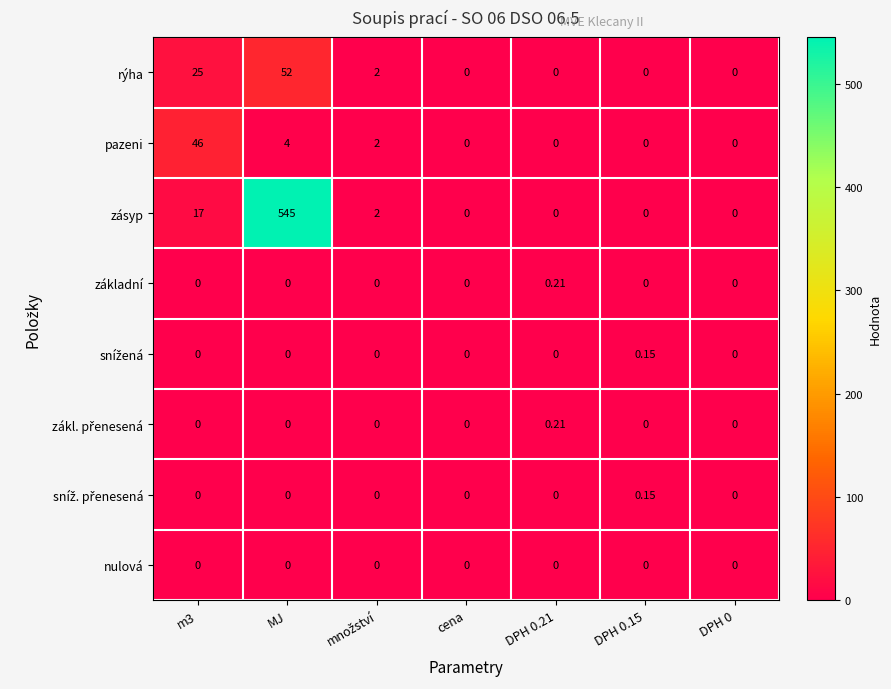

At which category is the sum across all series the highest?

MJ